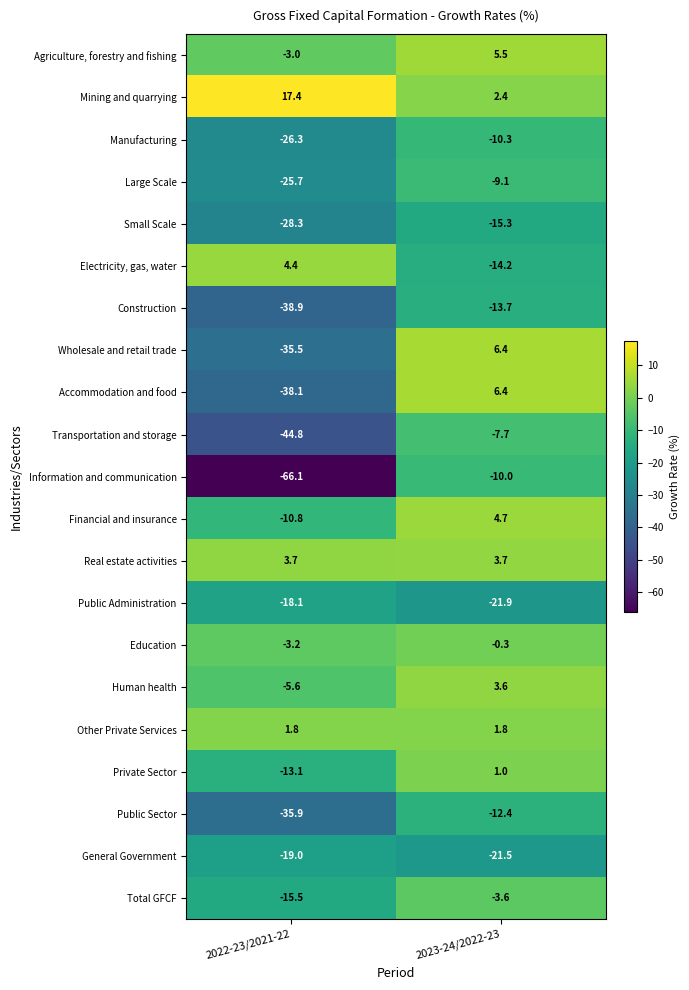

What is the total value across all series at 2022-23/2021-22?

-400.6